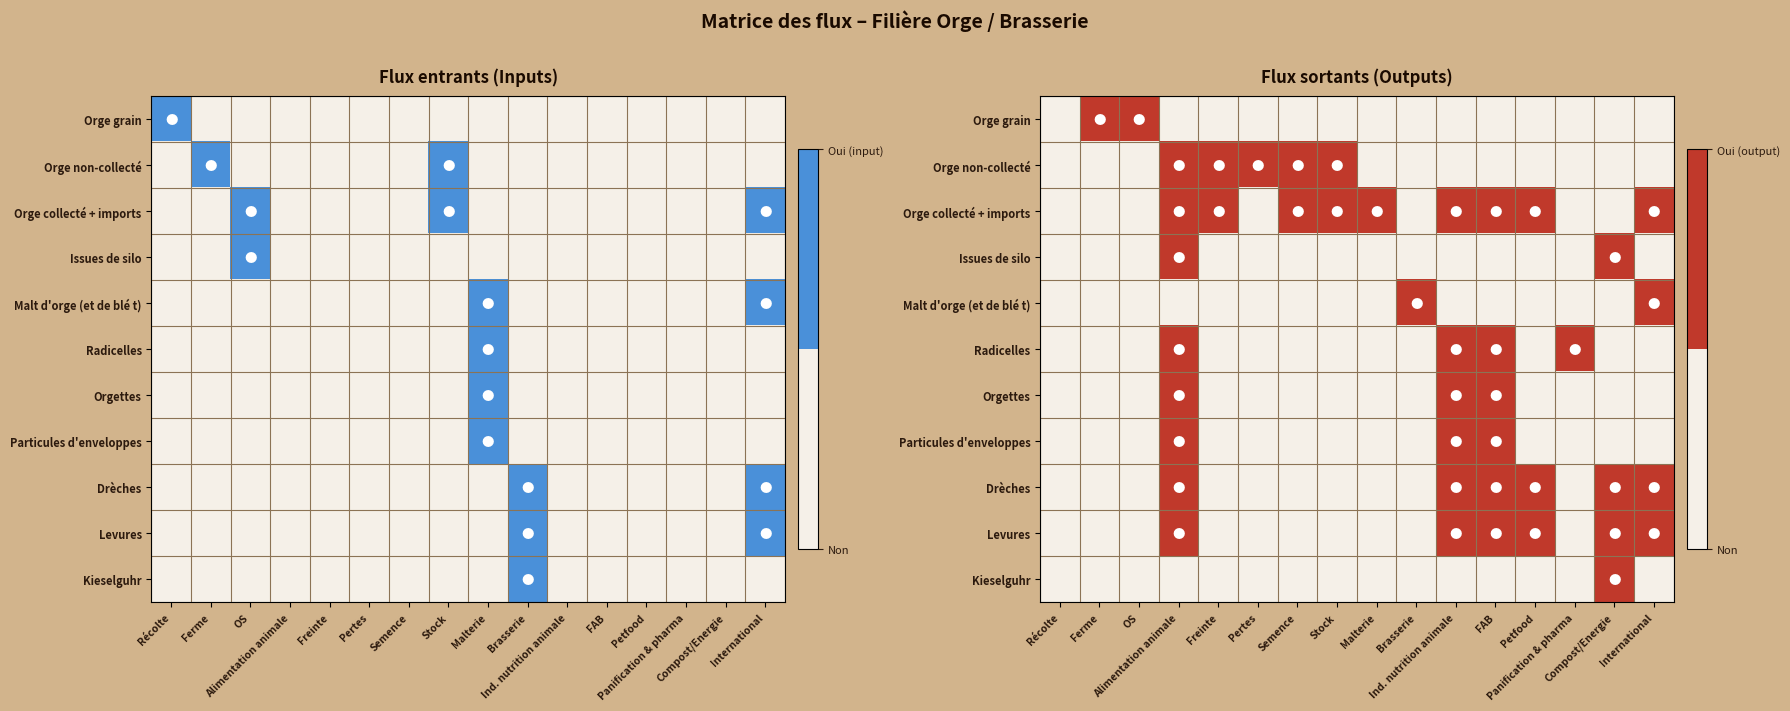

What is the greatest value displayed?

1